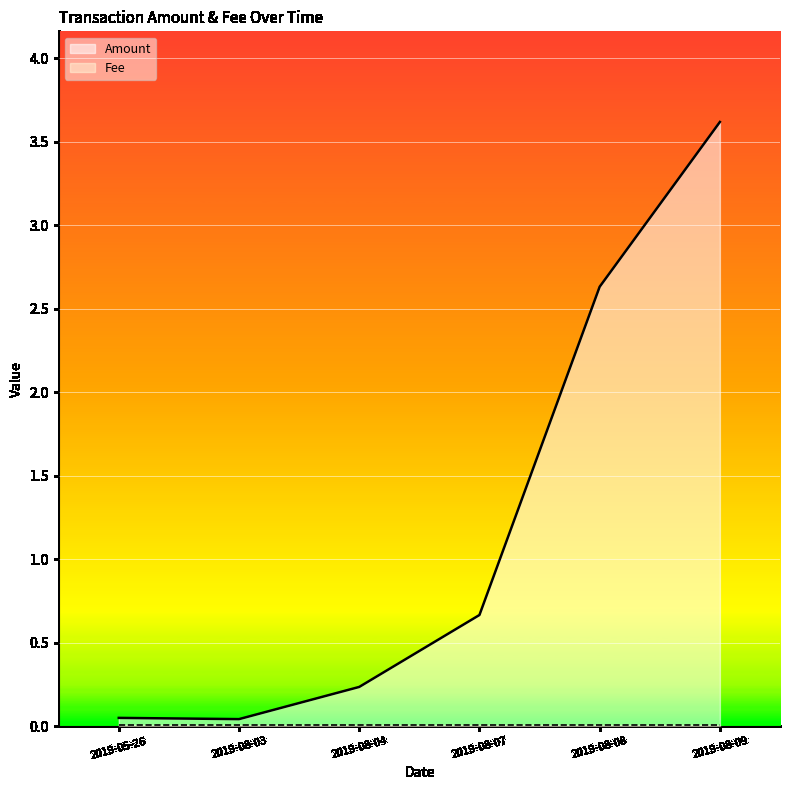

What is the difference between the values at 2019-08-09 and 2019-08-04?

3.4